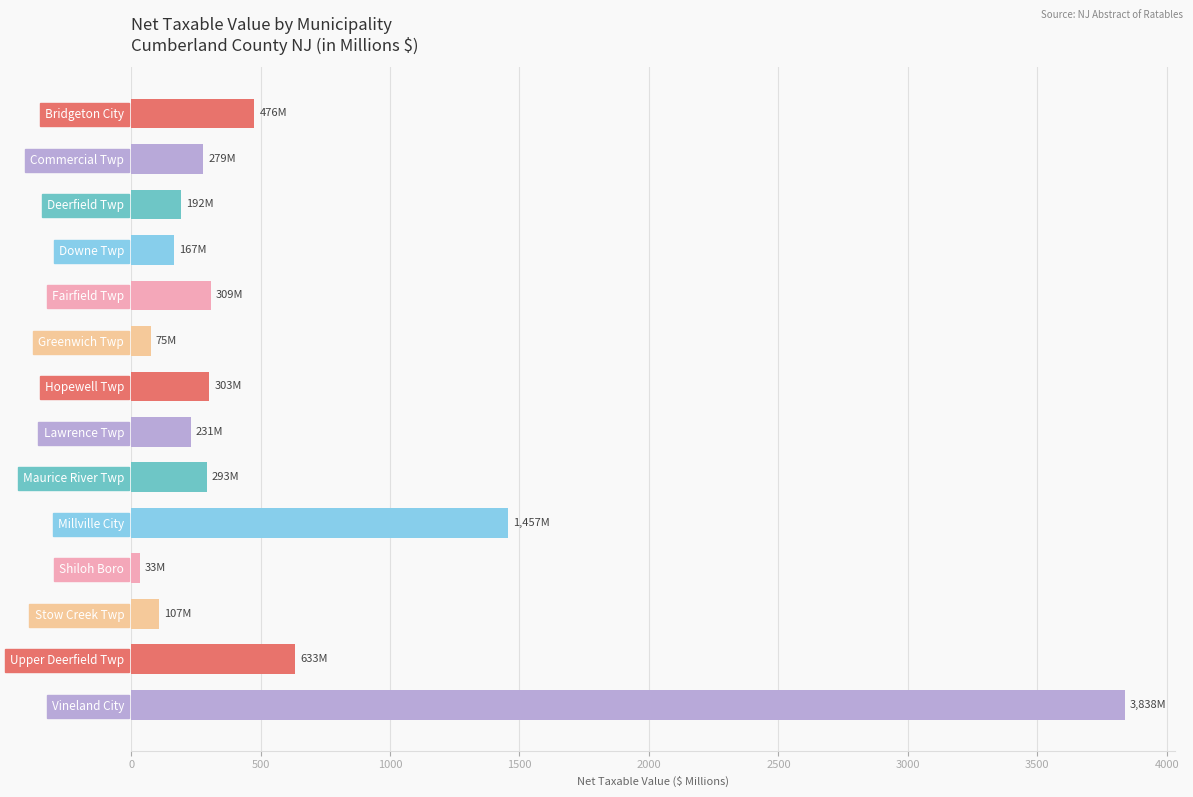

What is the label of the 2nd bar from the bottom?

Upper Deerfield Twp